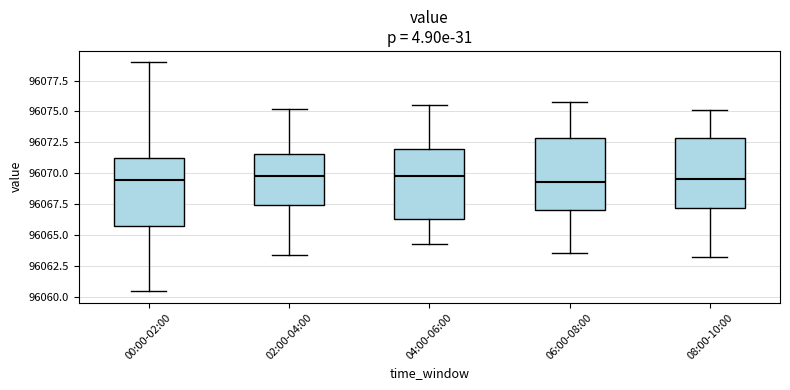

Reading left to right, transcribe this box plot: for each box, give where its median line is, the range the box spans, and where its two whiskers end, as read against the y-axis. The values are not printed on the chart, so give them approximately, as read against the axis.

00:00-02:00: median 96069.5, box 96065.5 to 96071.5, whiskers 96060.5 to 96079.0
02:00-04:00: median 96070.0, box 96067.5 to 96071.5, whiskers 96063.5 to 96075.0
04:00-06:00: median 96070.0, box 96066.5 to 96072.0, whiskers 96064.5 to 96075.5
06:00-08:00: median 96069.5, box 96067.0 to 96073.0, whiskers 96063.5 to 96076.0
08:00-10:00: median 96069.5, box 96067.0 to 96073.0, whiskers 96063.0 to 96075.0